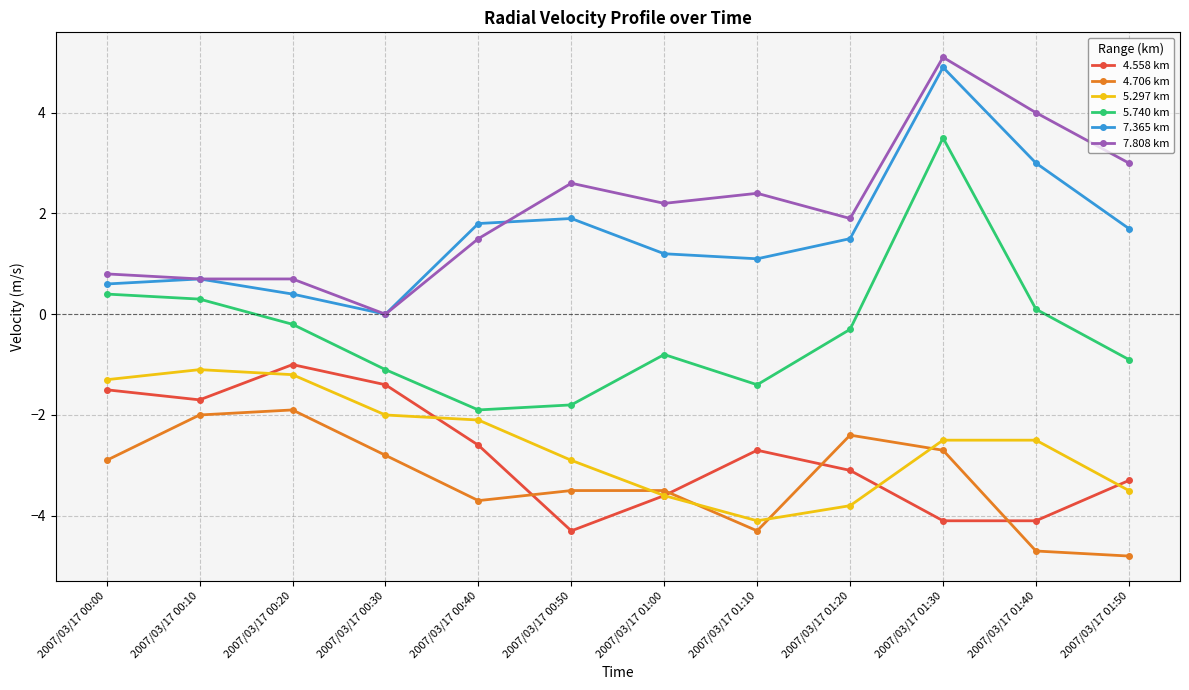

True or false: 4.706 km and 5.740 km intersect in this chart.

False